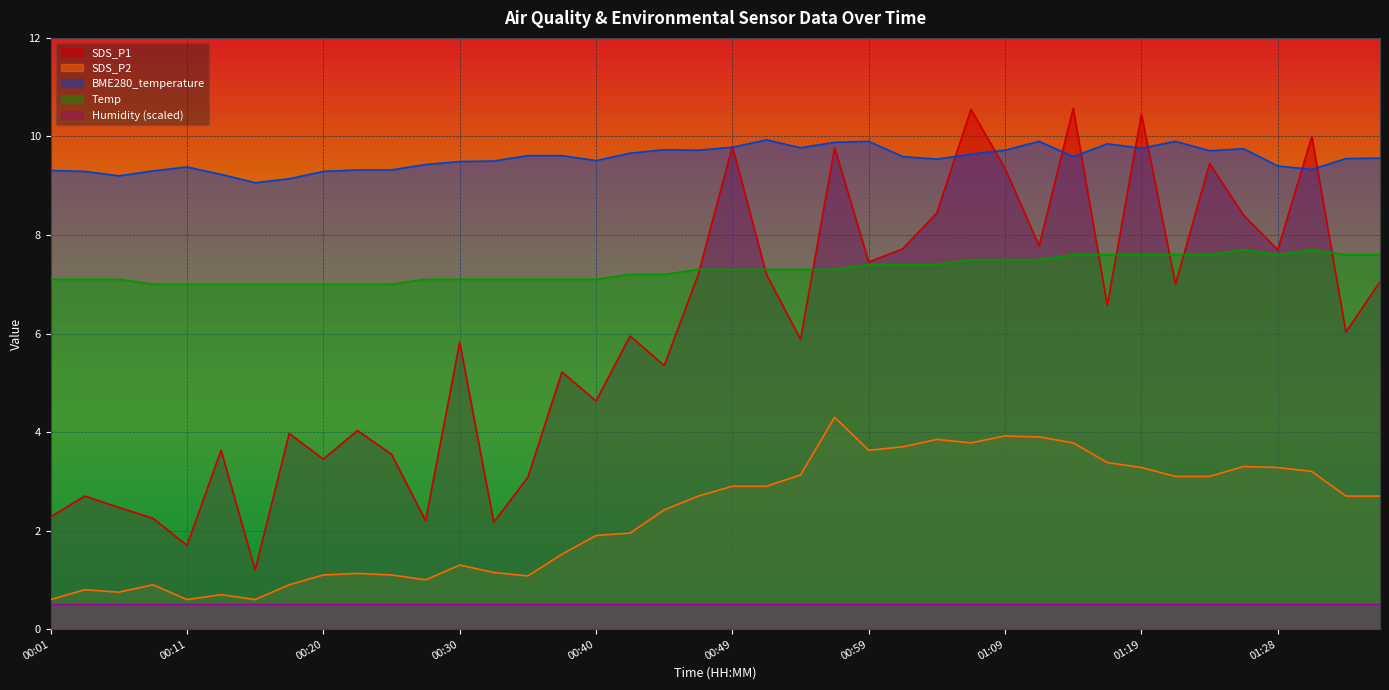

Which series has the widest spread of values?

SDS_P1